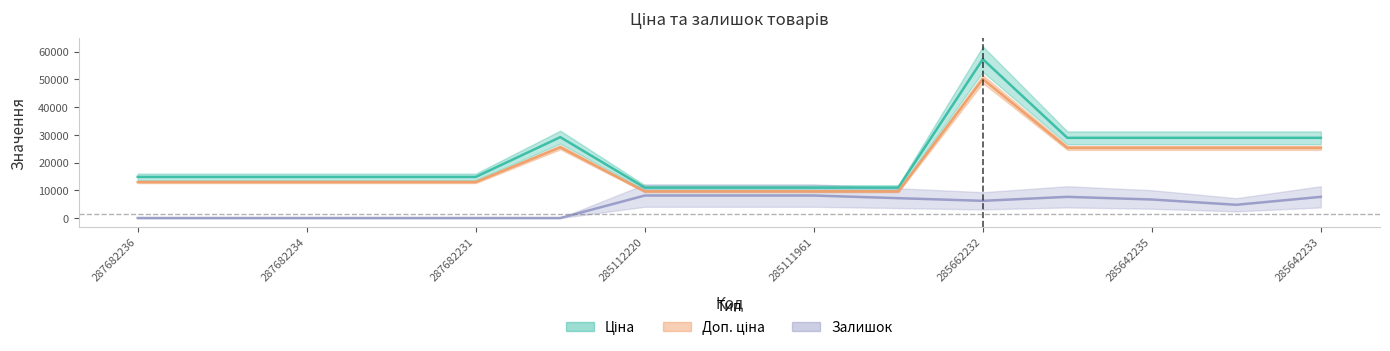

What is the total value across all series at 287682234?

27783.0